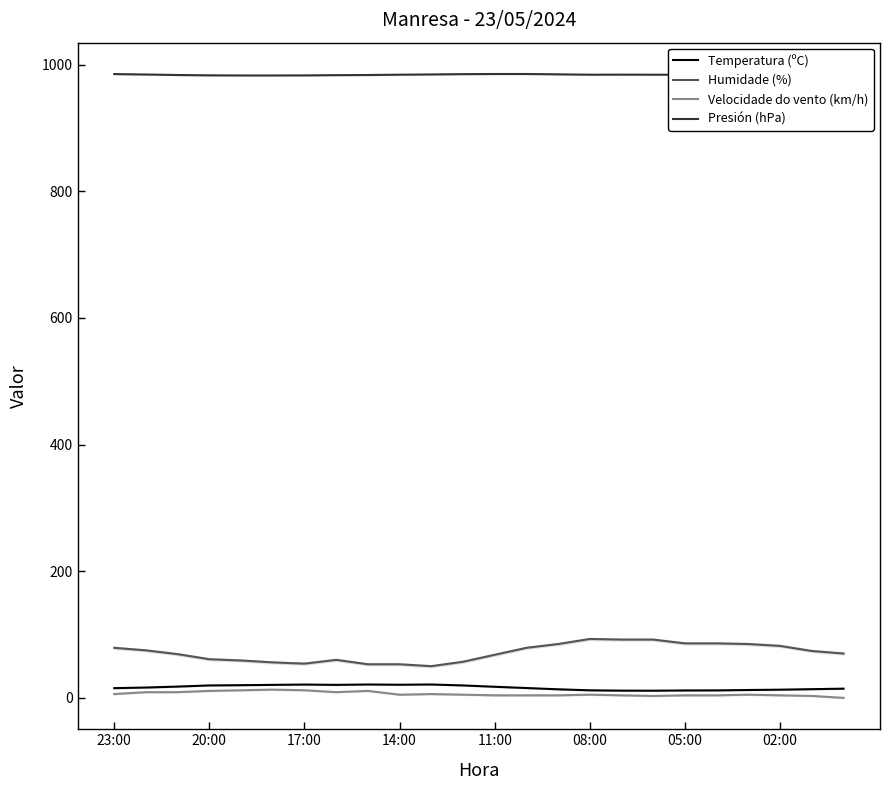

True or false: Humidade (%) and Velocidade do vento (km/h) intersect in this chart.

False